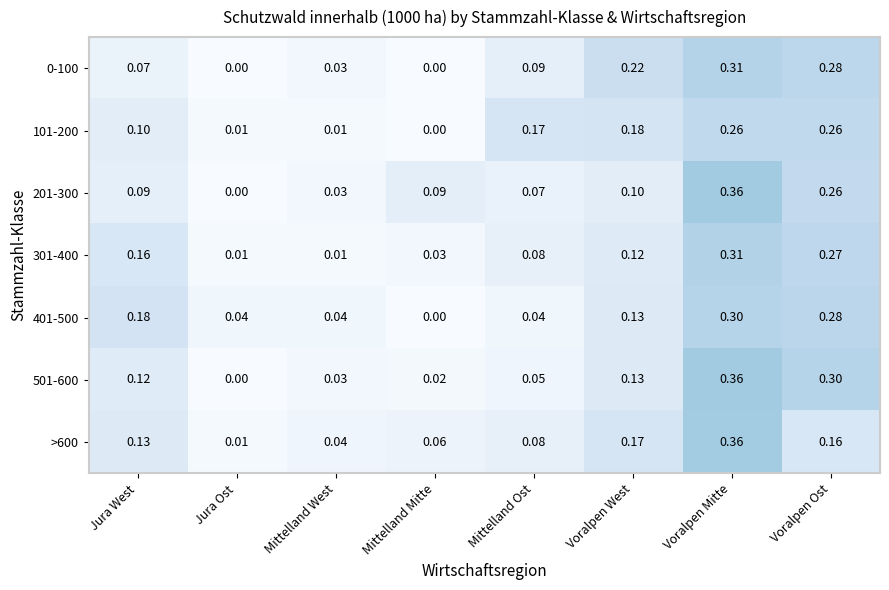

Which category has the highest value in the >600 series?

Voralpen Mitte